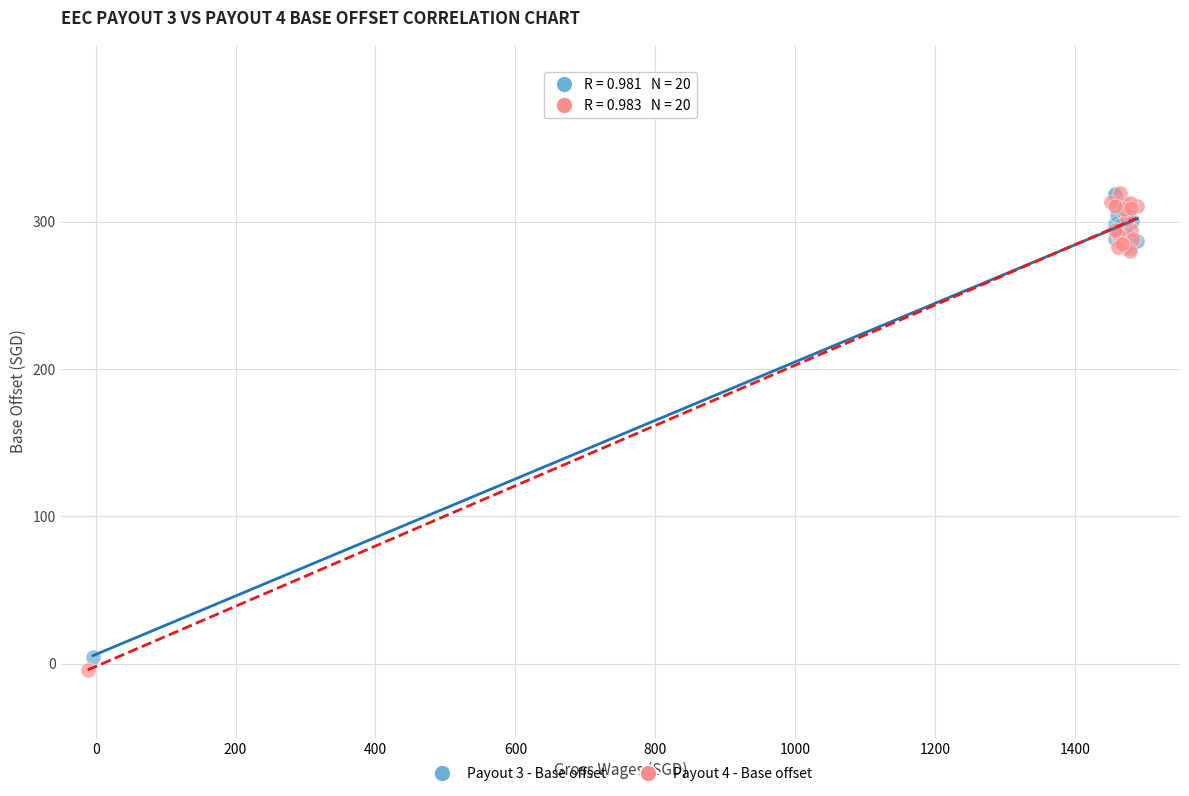

Which series has the widest spread of Y values?

Payout 4 - Base offset